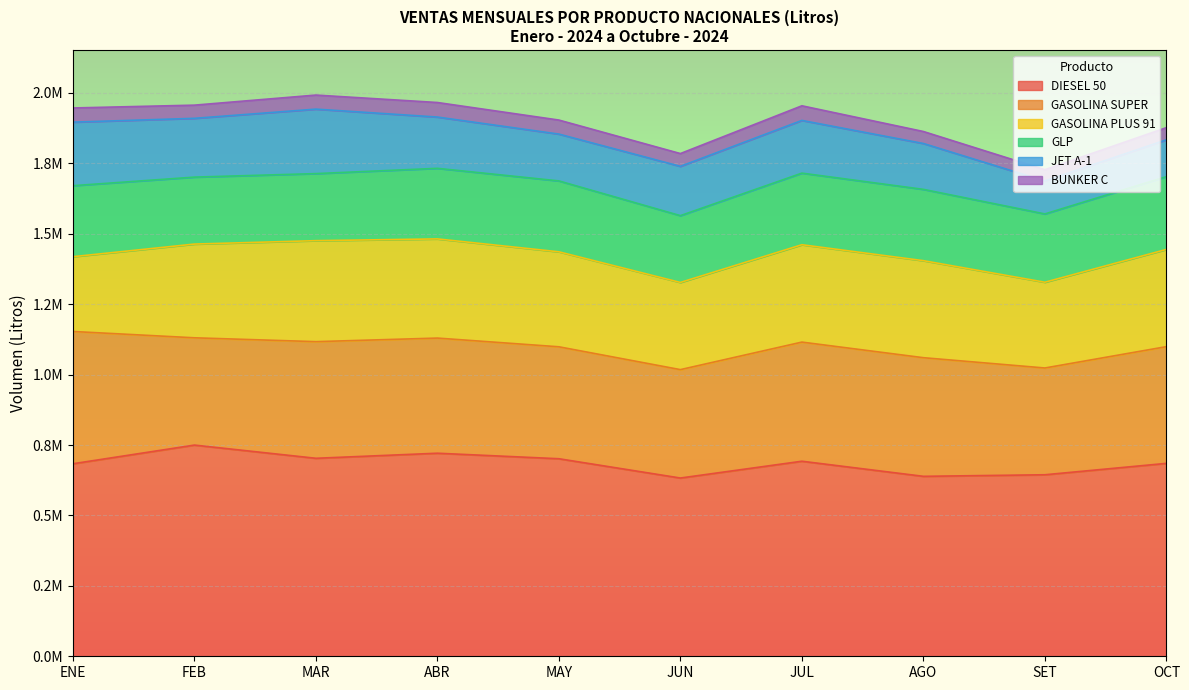

What is the approximate value of BUNKER C at JUL?

51917.7